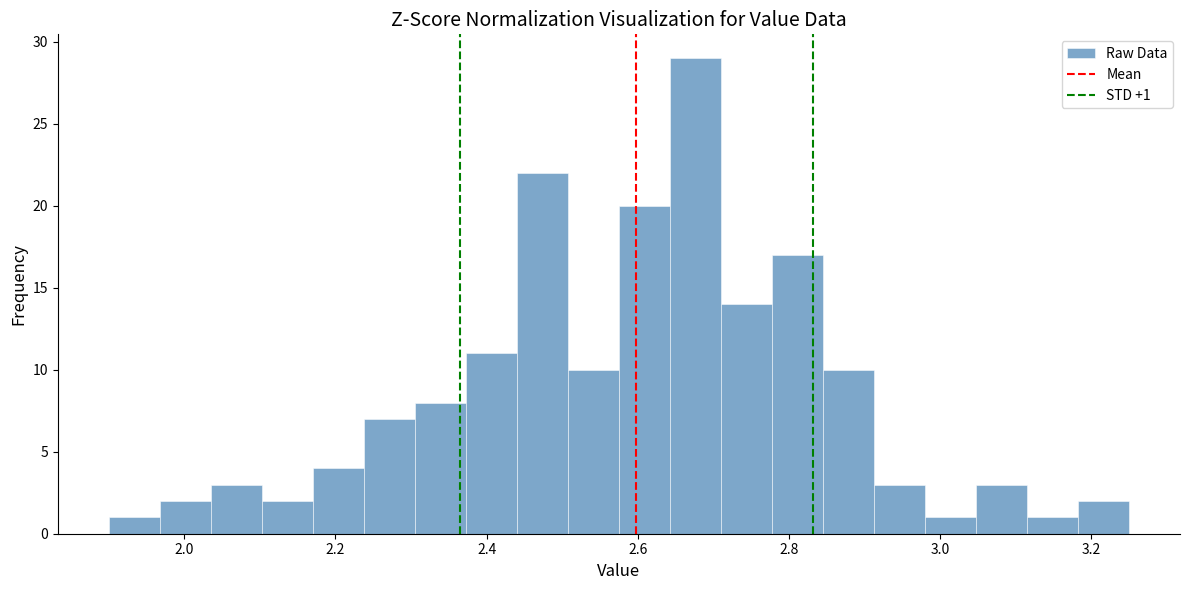

Around what value on the x-axis is the tallest bar? Give the approximate position of its centre, as read against the axis.

2.68